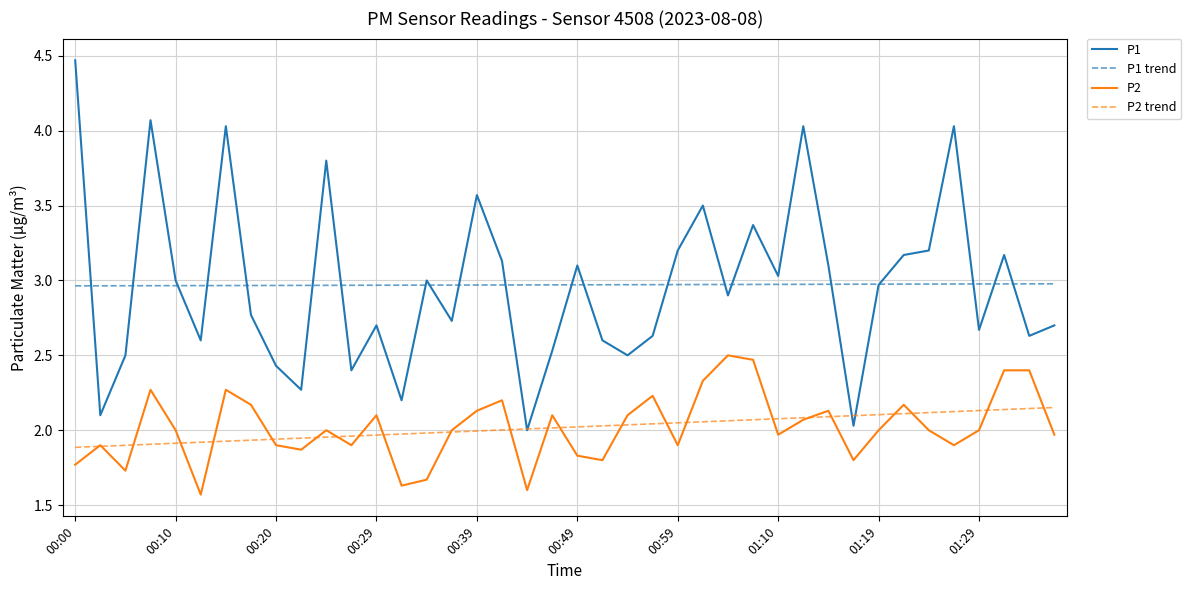

List the series in order of their peak value, highest first.

P1, P1 trend, P2, P2 trend